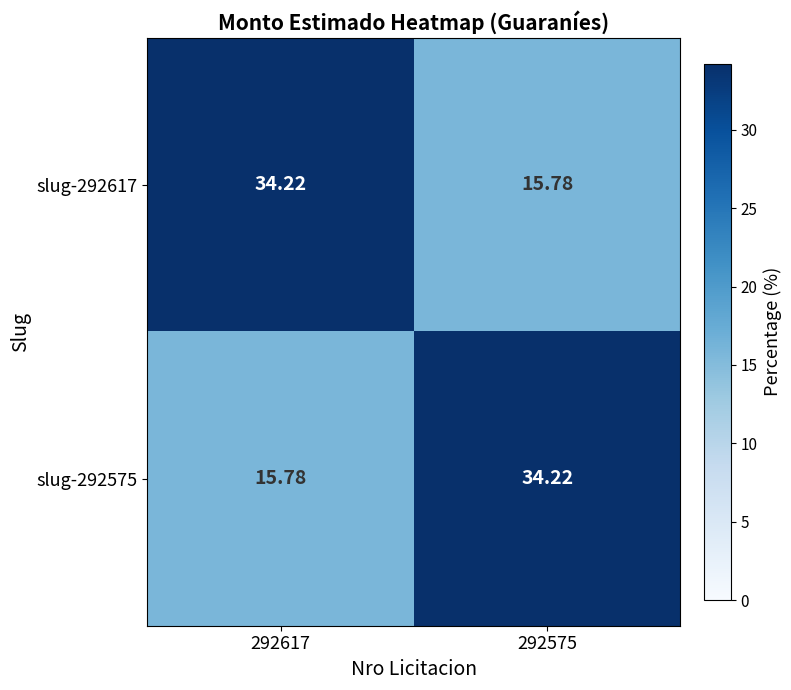

Is the value of slug-292617 at 292617 greater than the value of slug-292575 at 292617?

Yes